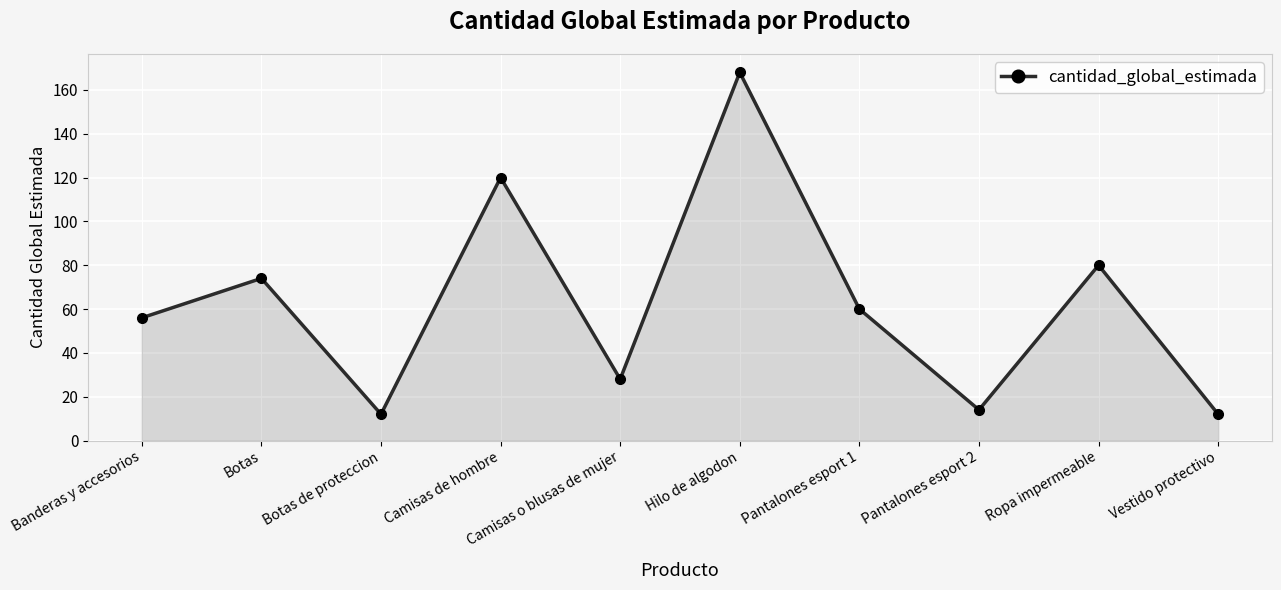

Reading right to left, transcribe all the data shown in this chart.

12	80	14	60	168	28	120	12	74	56